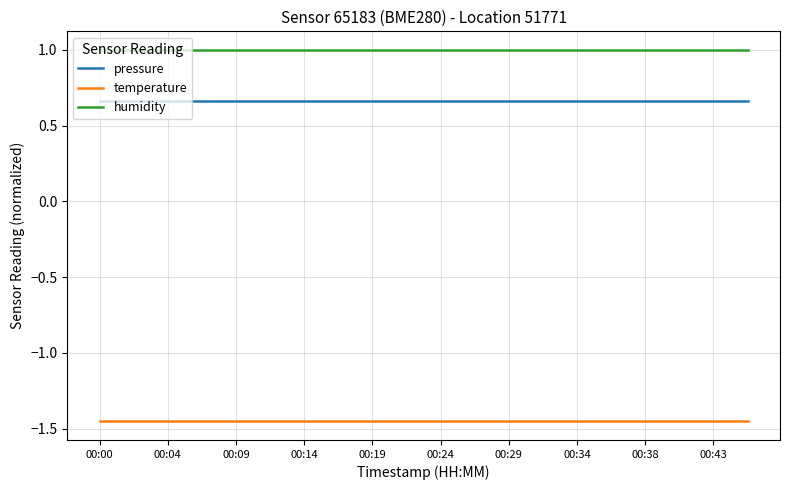

Which series has the largest total across all categories?

humidity